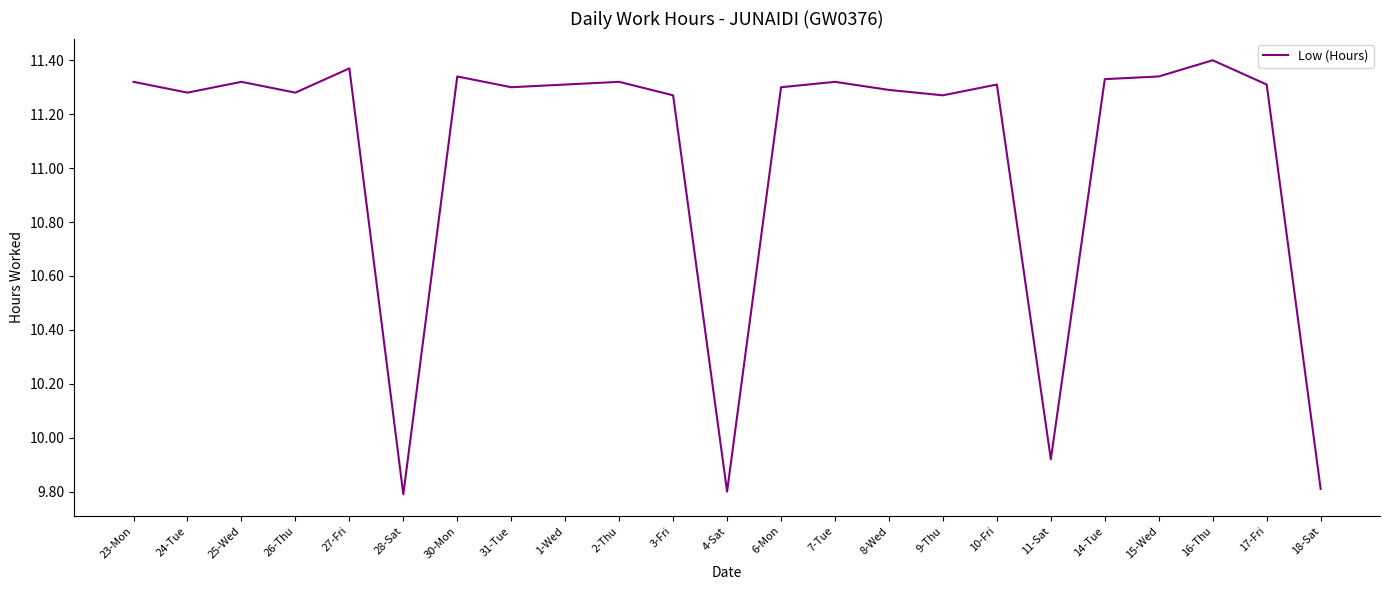

Which category has the highest value across all series?

16-Thu